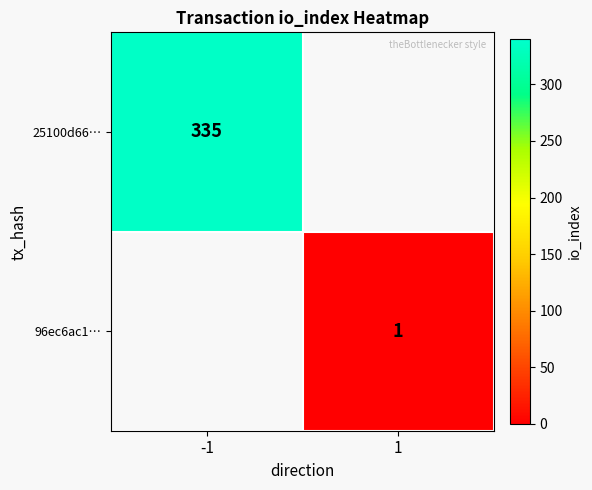

Is the value of 96ec6ac1… at 1 greater than the value of 25100d66… at -1?

No